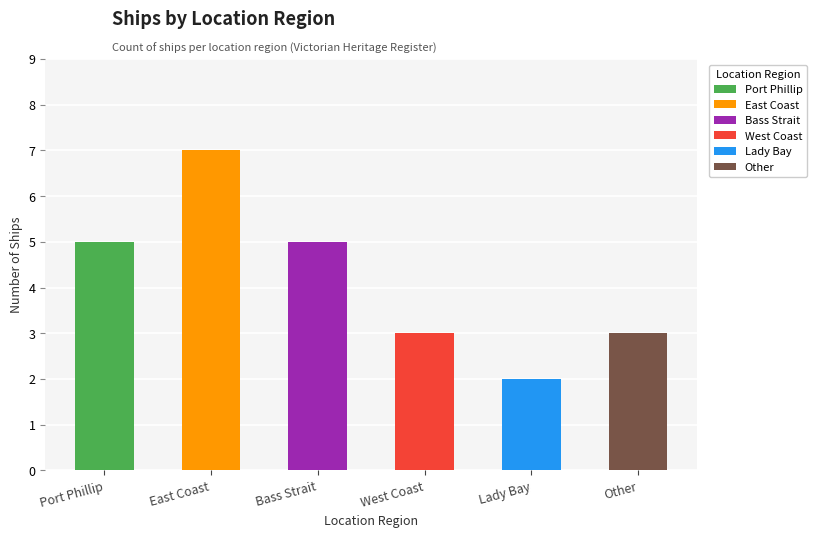

What is the sum of all values?

25